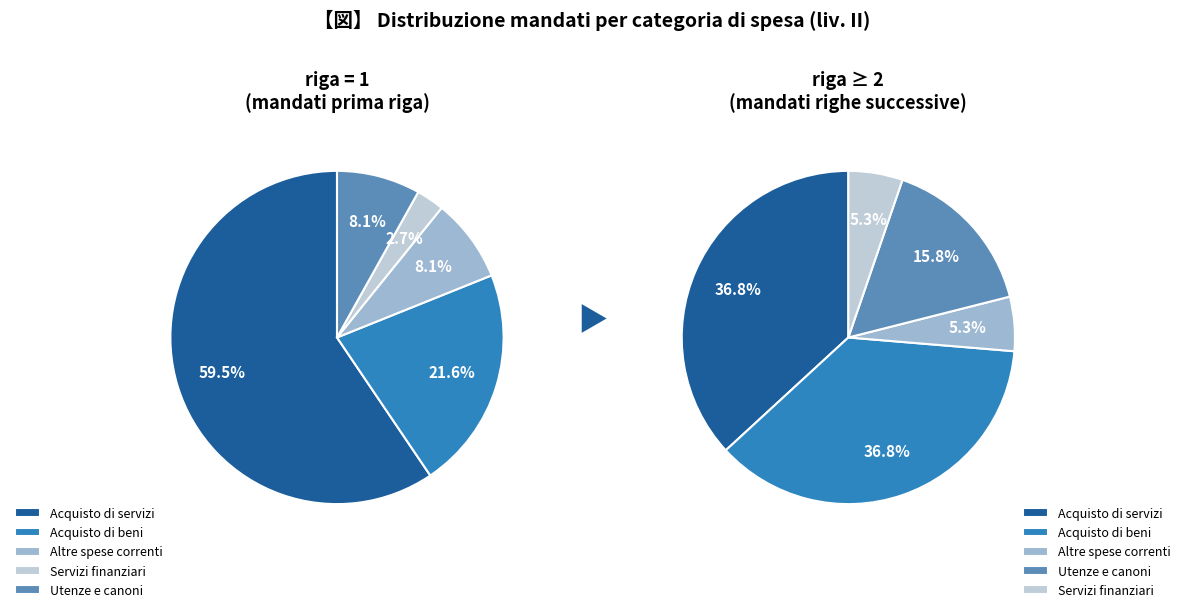

To the nearest percent, what percentage of the pie is Altre spese correnti?

8%